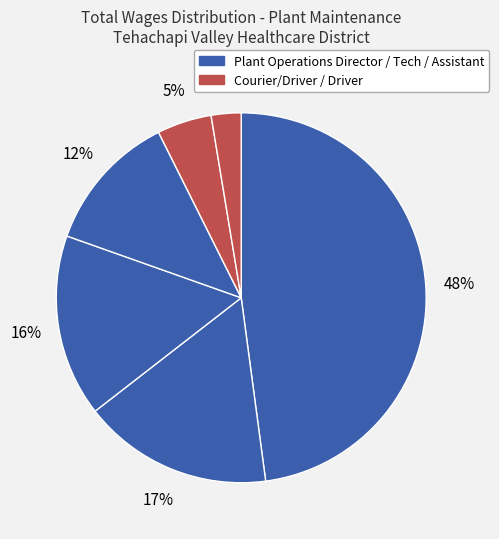

What is the smallest slice in the pie chart?

Driver